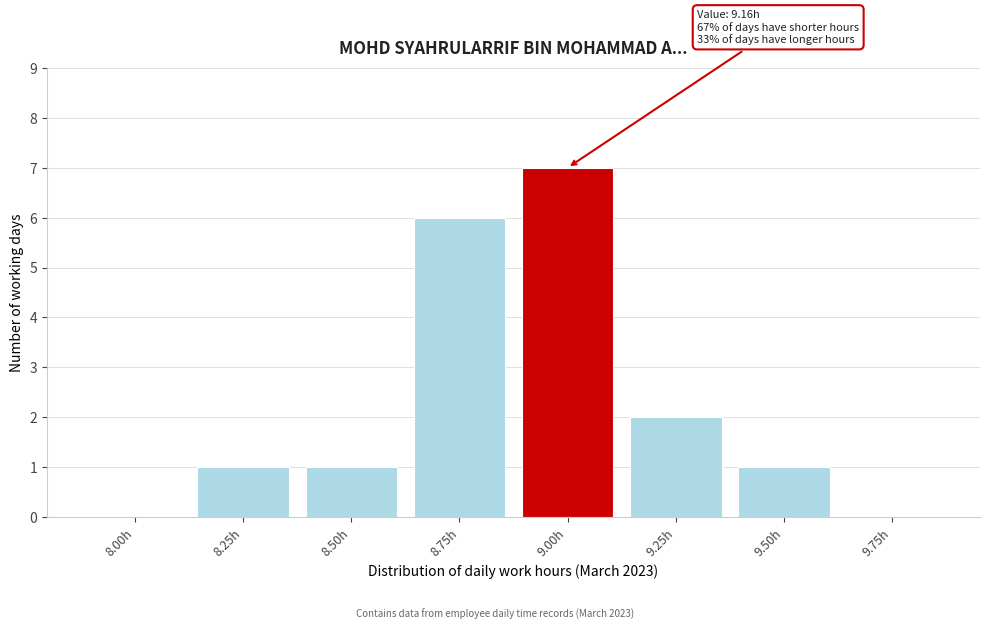

Reading right to left, what are all the values shown in this chart?

9.75h=0	9.50h=1	9.25h=2	9.00h=7	8.75h=6	8.50h=1	8.25h=1	8.00h=0